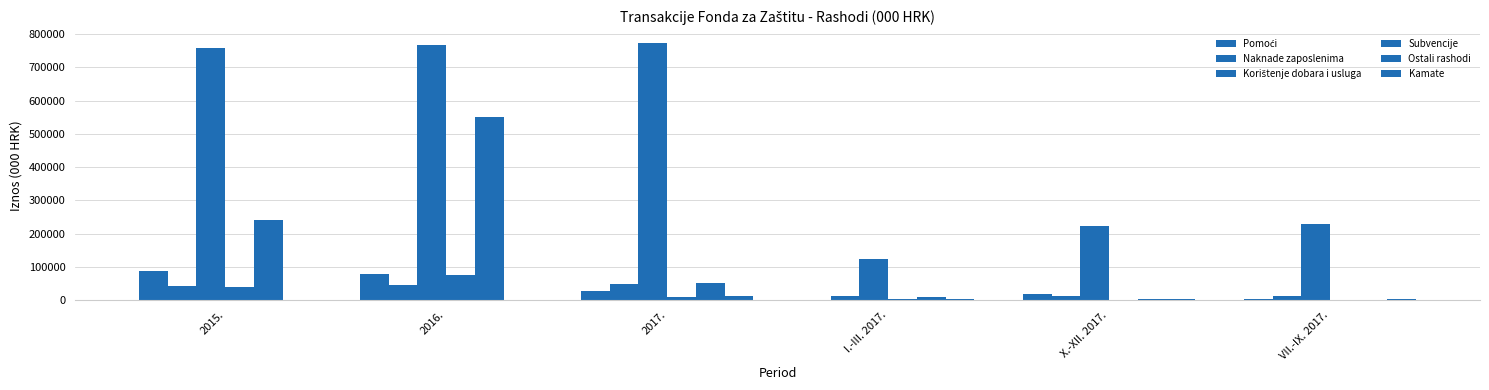

At which category does the chart reach its peak across all series?

2017.